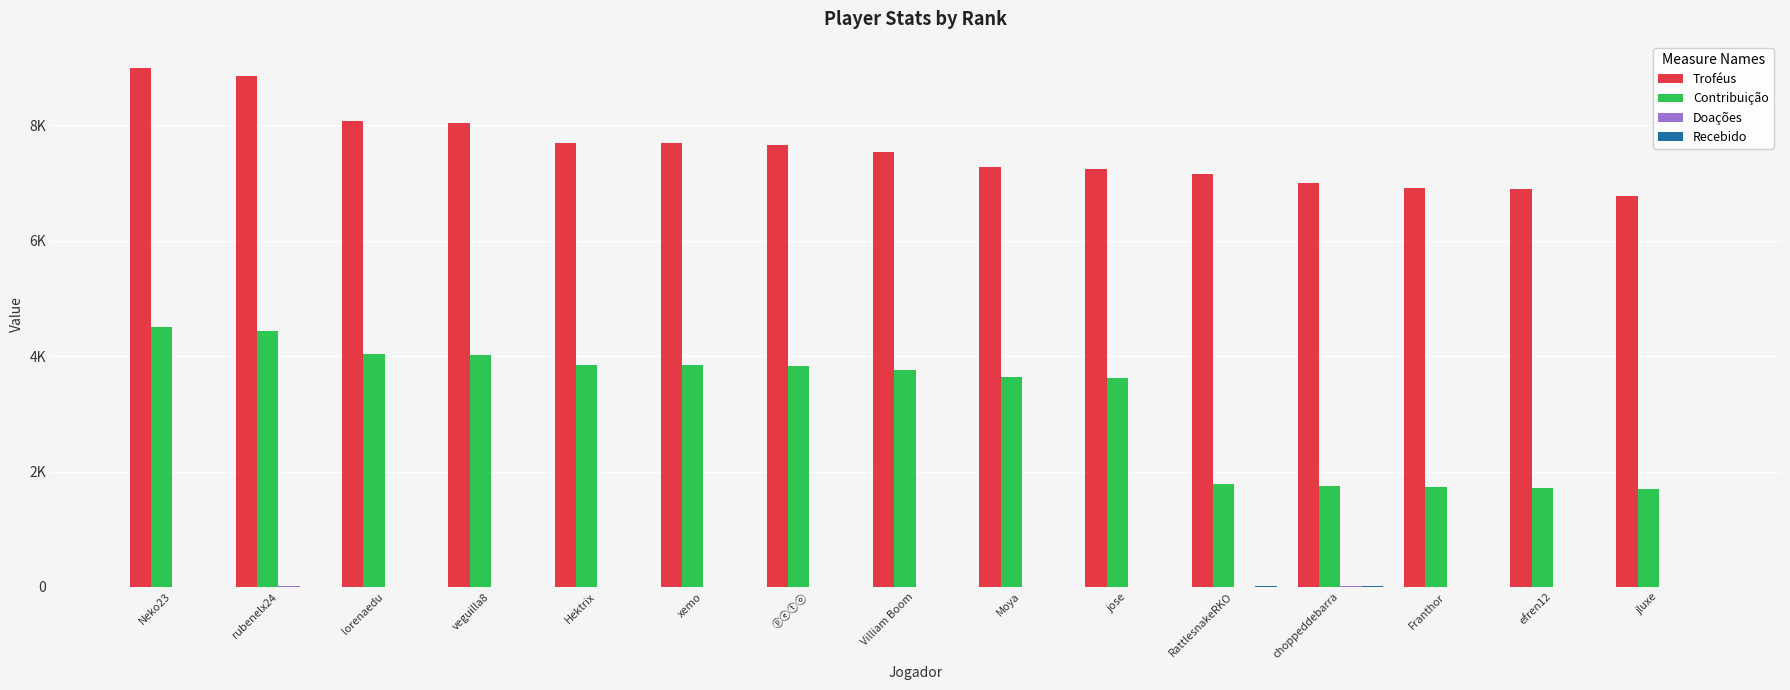

Rank the series at lorenaedu from highest to lowest value.

Troféus, Contribuição, Doações, Recebido